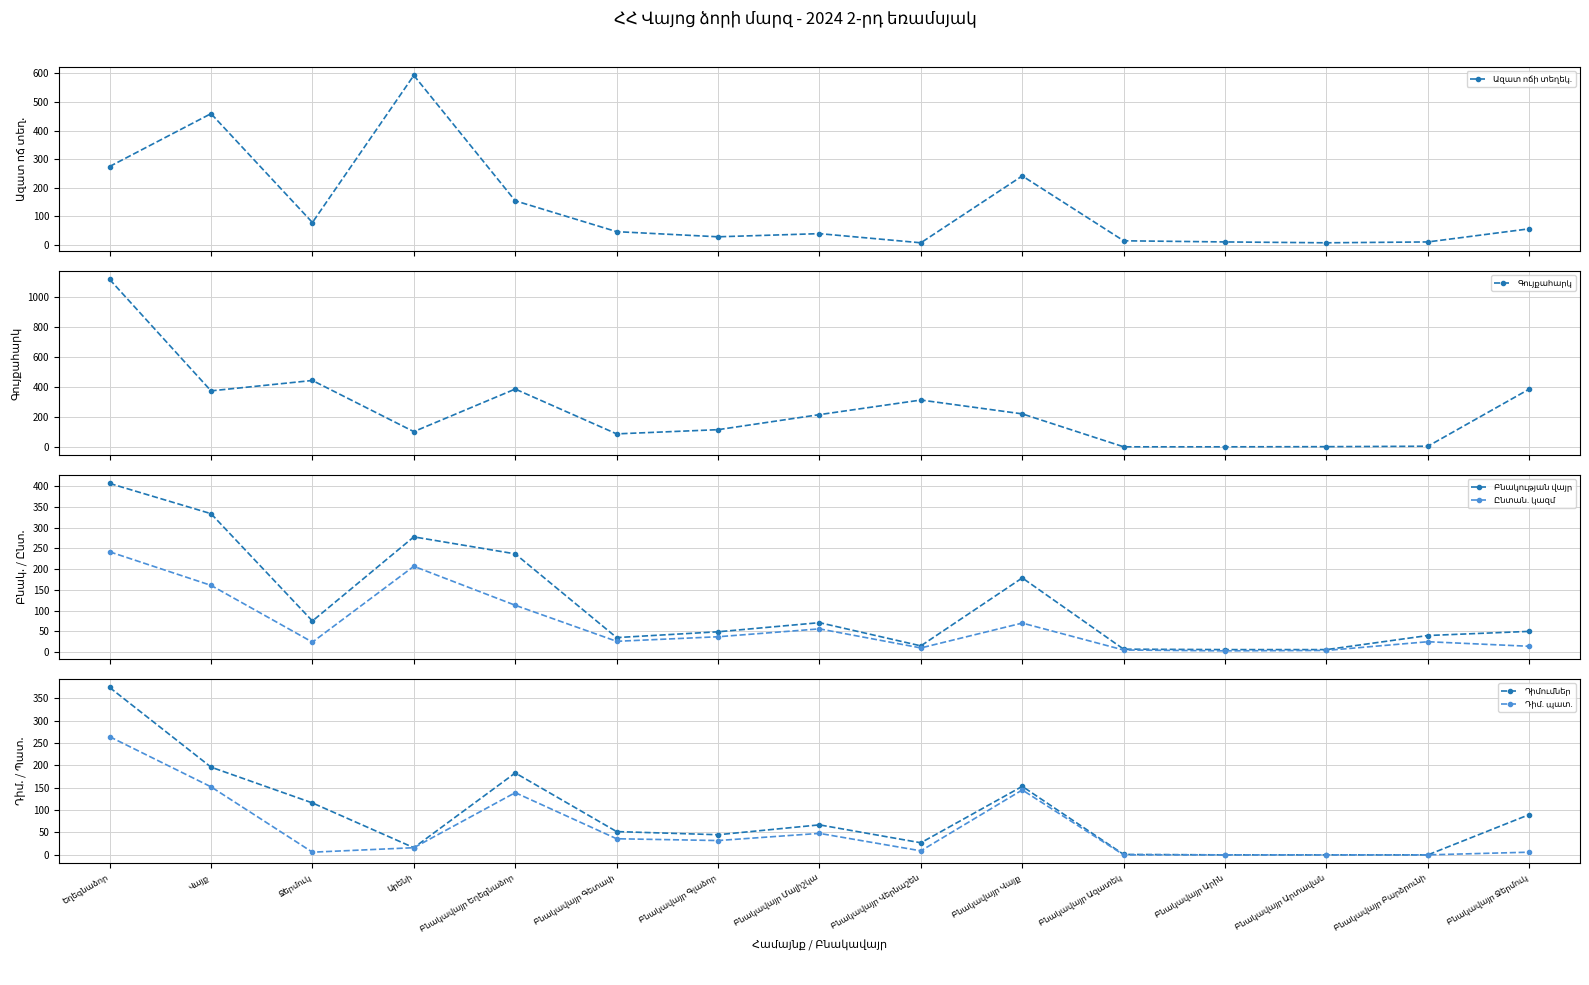

What is the average value of the Բնակության վայր series?

119